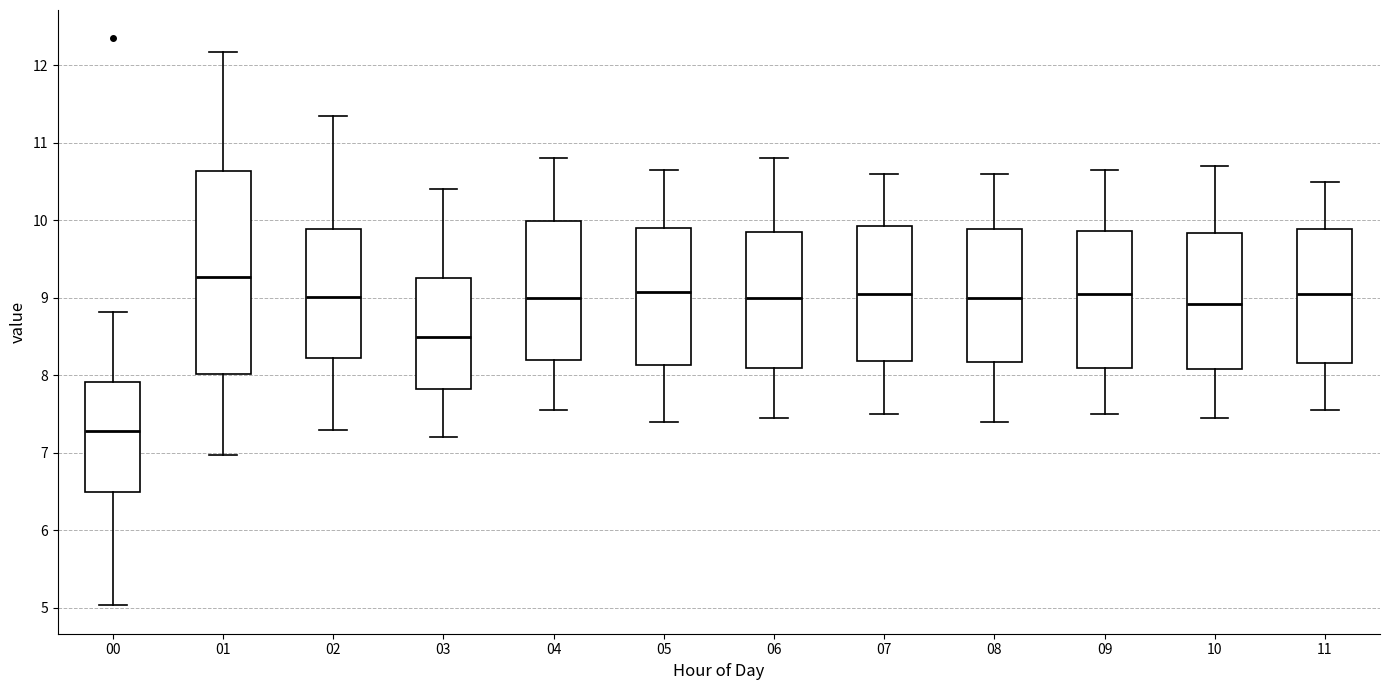

Where does the lower whisker of the box at x = 00 end on the y-axis? The values are not printed on the chart, so give them approximately, as read against the axis.

5.0